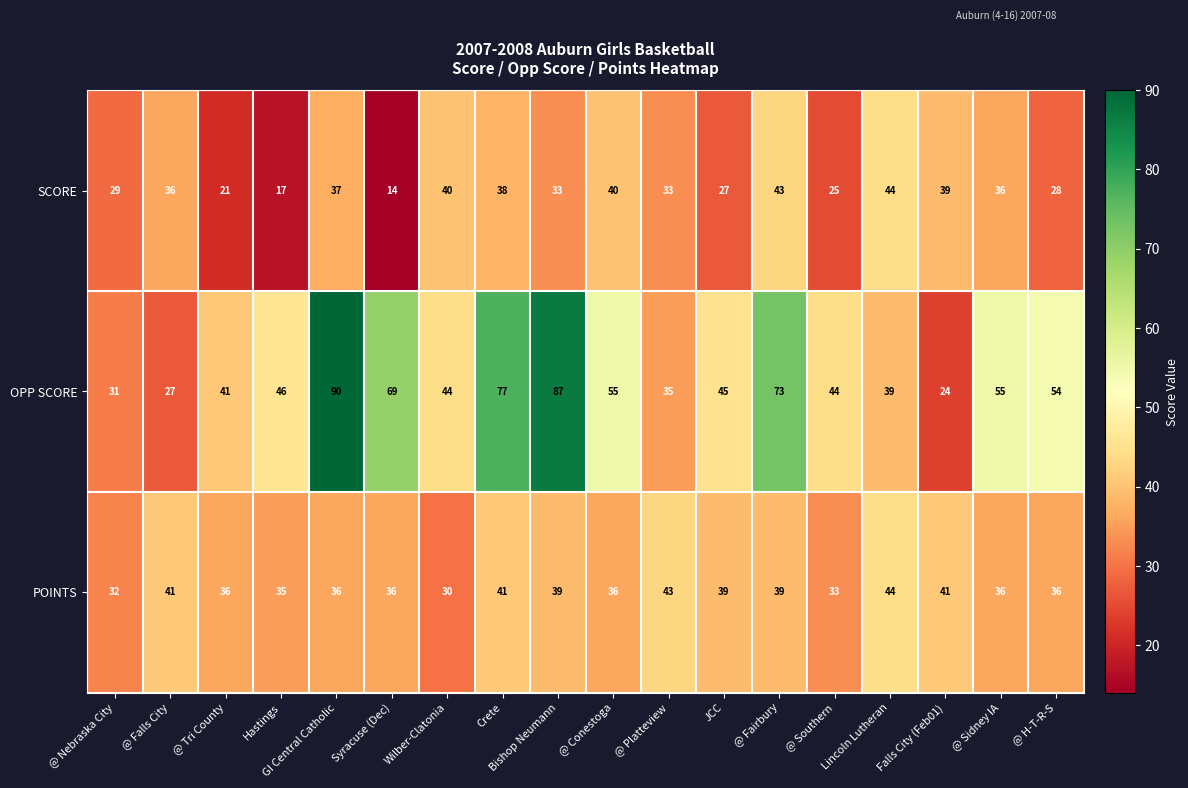

Rank the series by their average value, from lowest to highest.

SCORE, POINTS, OPP SCORE